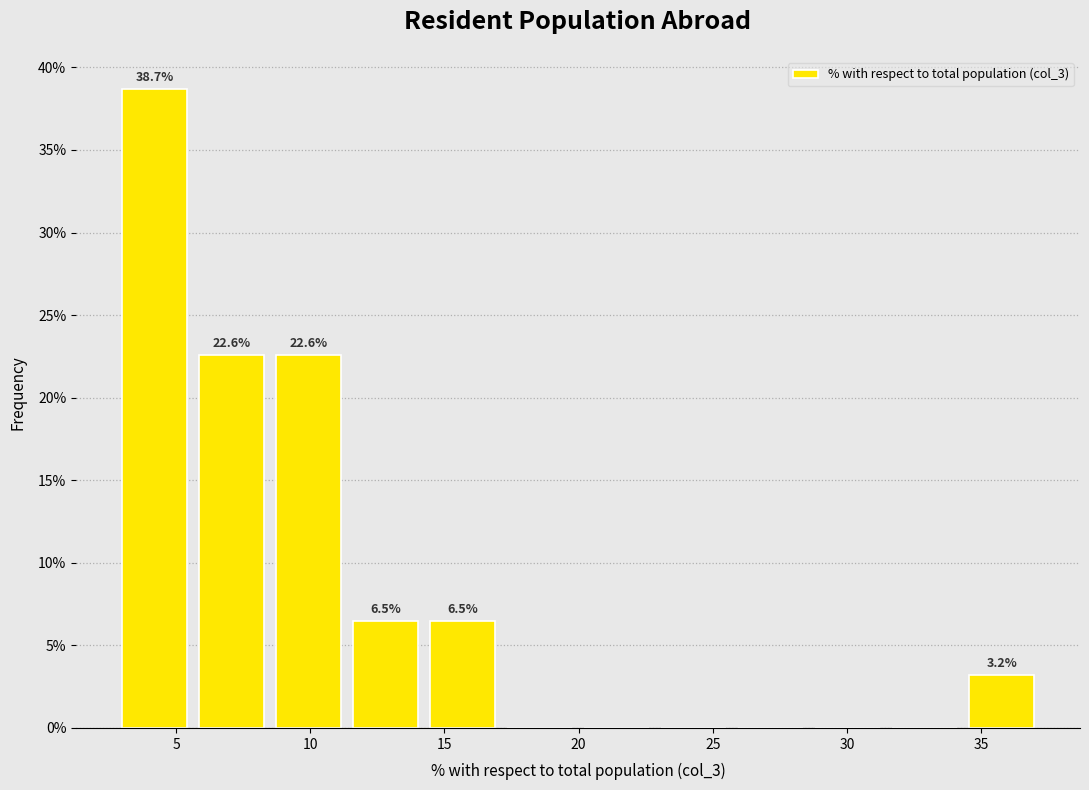

Over which range of the x-axis is the bar tallest?

3.0 to 5.5